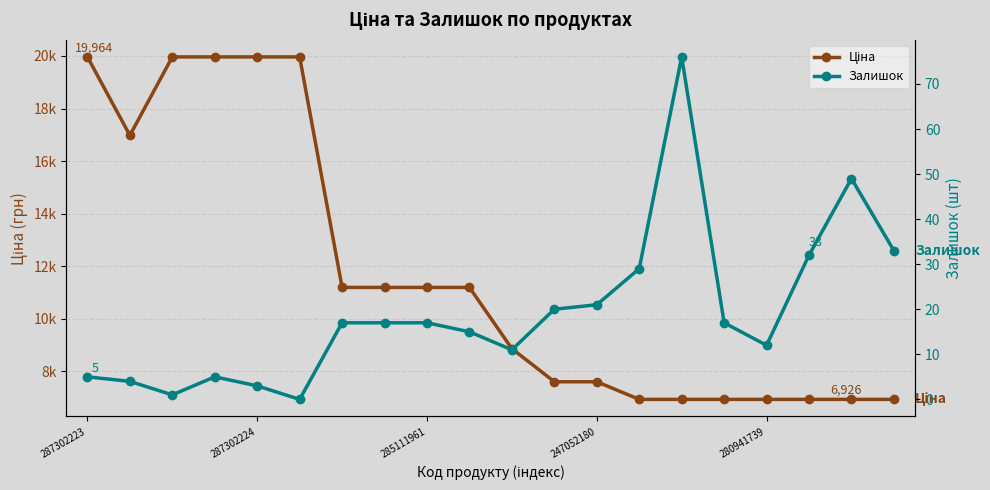

At 9, list the series in order from largest to smallest.

Ціна, Залишок